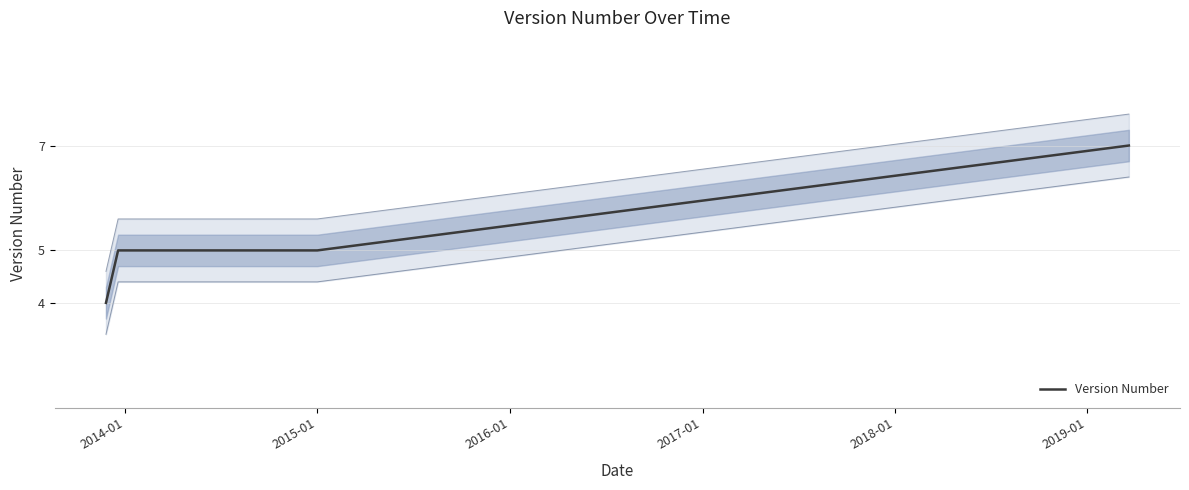

What is the highest value of the Version Number series?

7